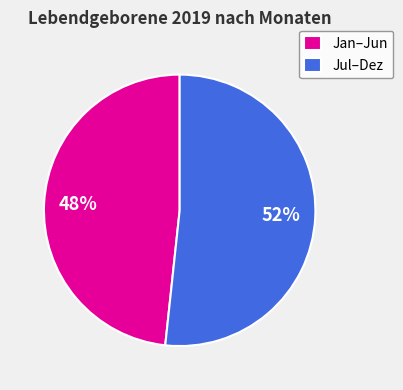

Rank the categories by value from highest to lowest.

Jul–Dez, Jan–Jun